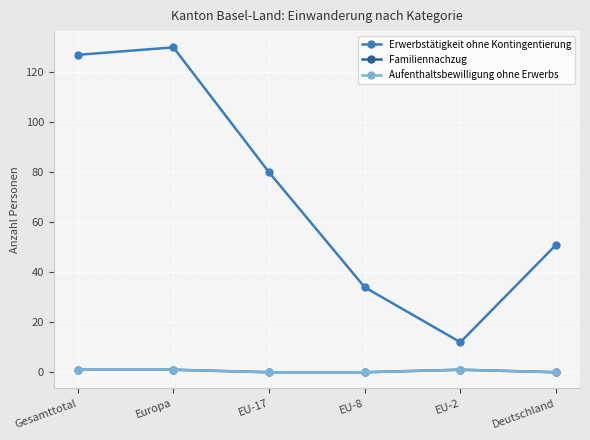

Reading right to left, list all the values displayed in this chart.

Erwerbstätigkeit ohne Kontingentierung: 51	12	34	80	130	127
Familiennachzug: 0	1	0	0	1	1
Aufenthaltsbewilligung ohne Erwerbs: 0	1	0	0	1	1